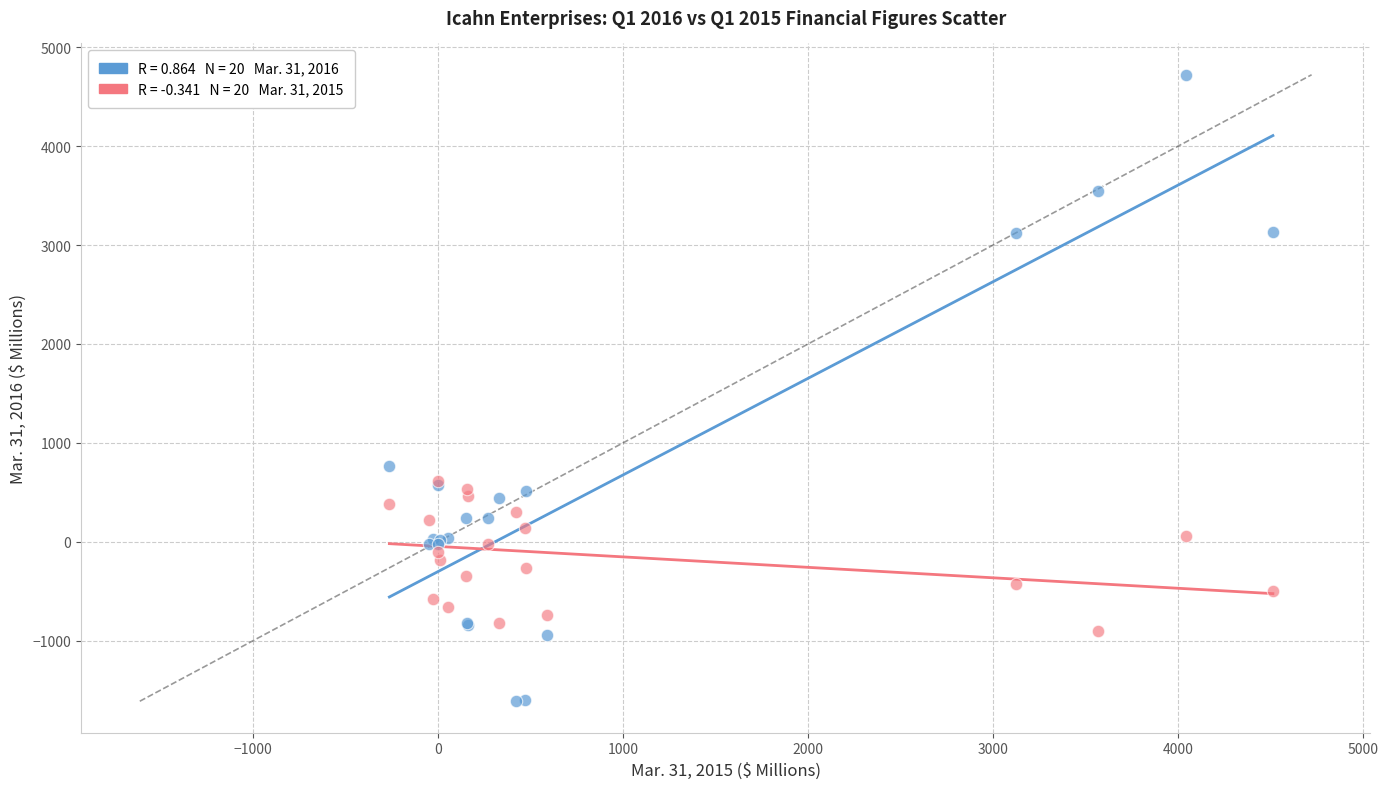

Across all series, what Y value is closest to 1555?

772